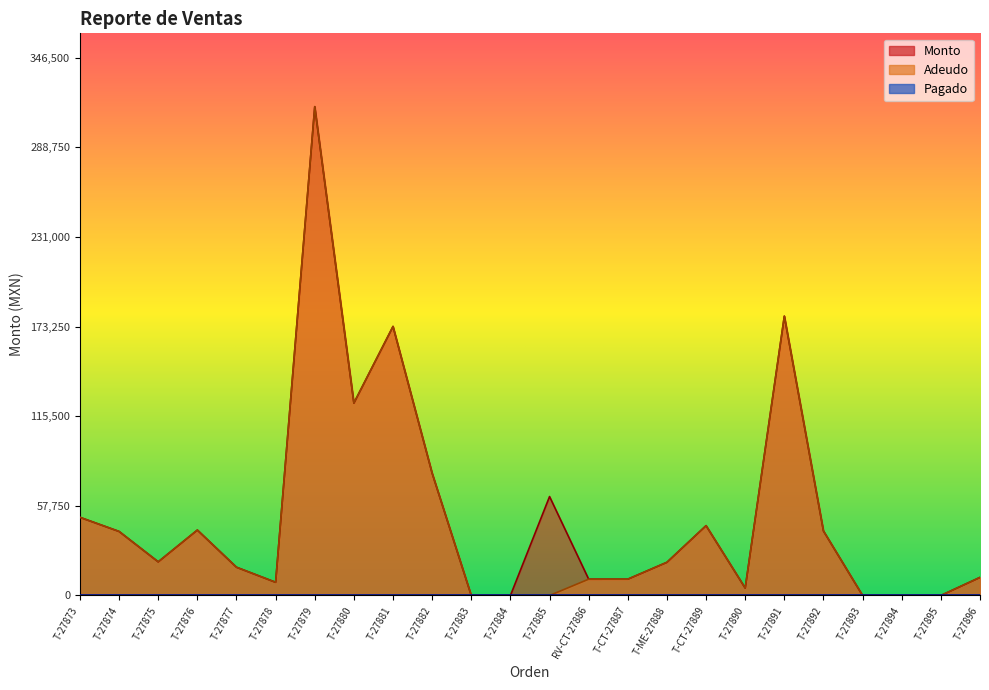

Is it true that Adeudo equals 160793.9 at T-27895?

False